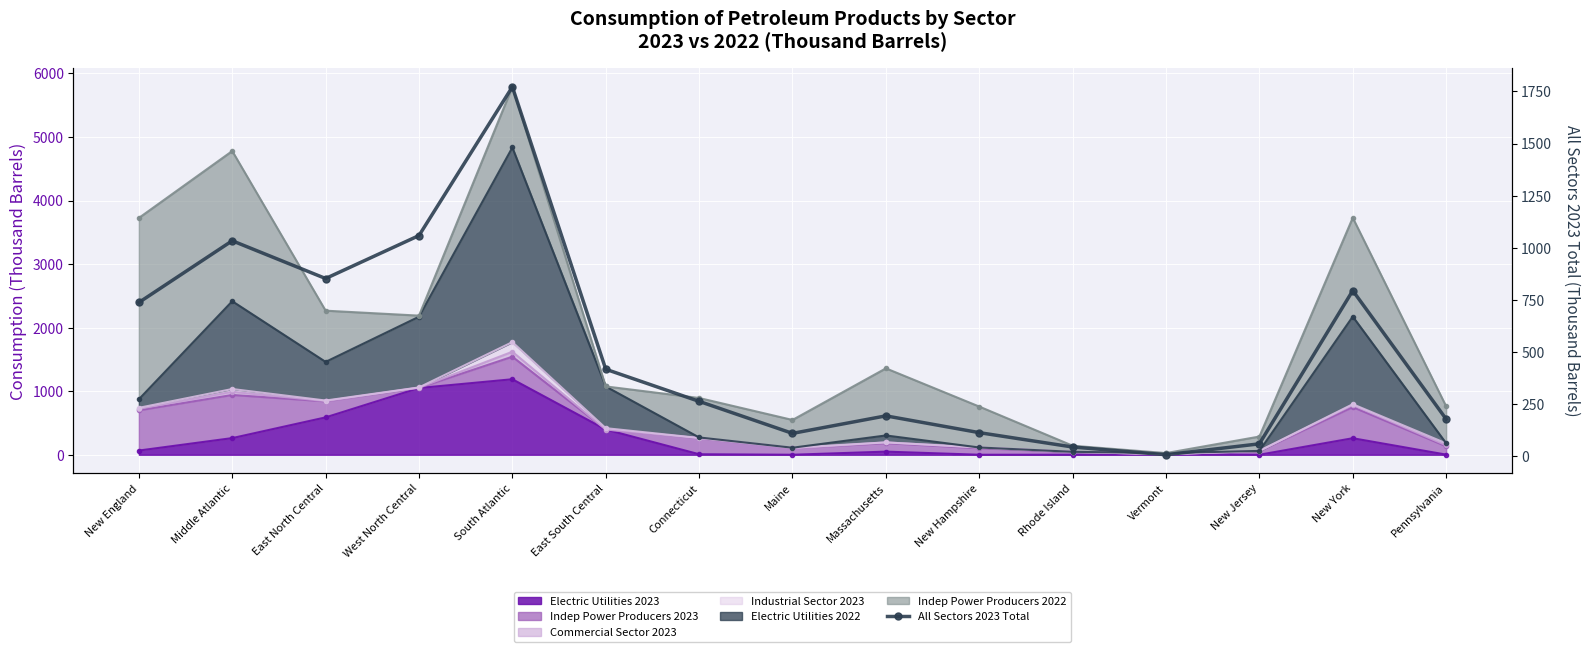

What is the sum of all values?

7644.4